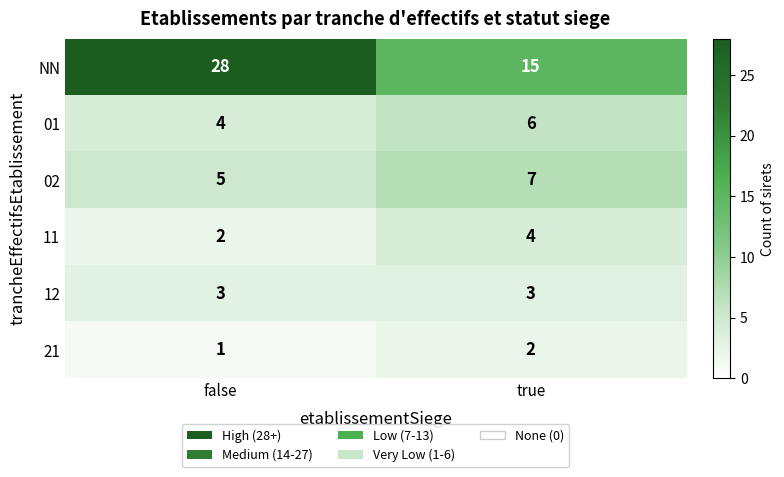

How many data points does each series have?

2